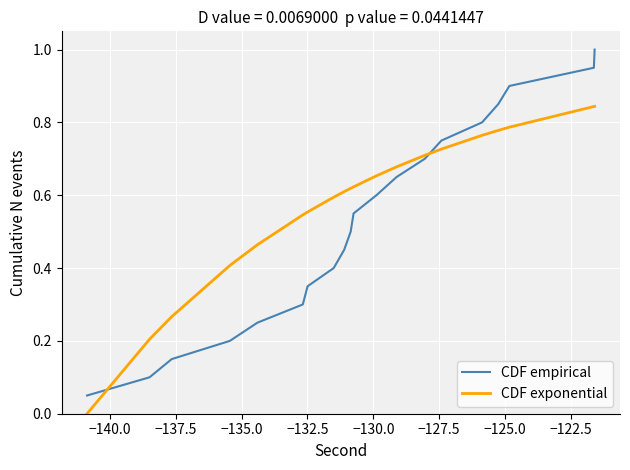

Which series has the largest total across all categories?

CDF exponential